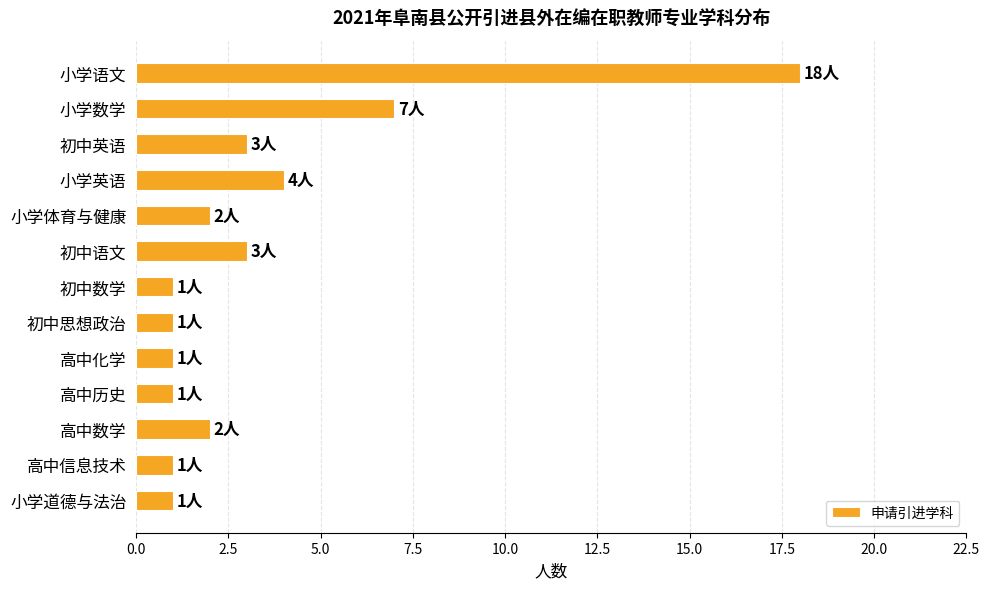

Between 小学道德与法治 and 小学体育与健康, which is larger?

小学体育与健康